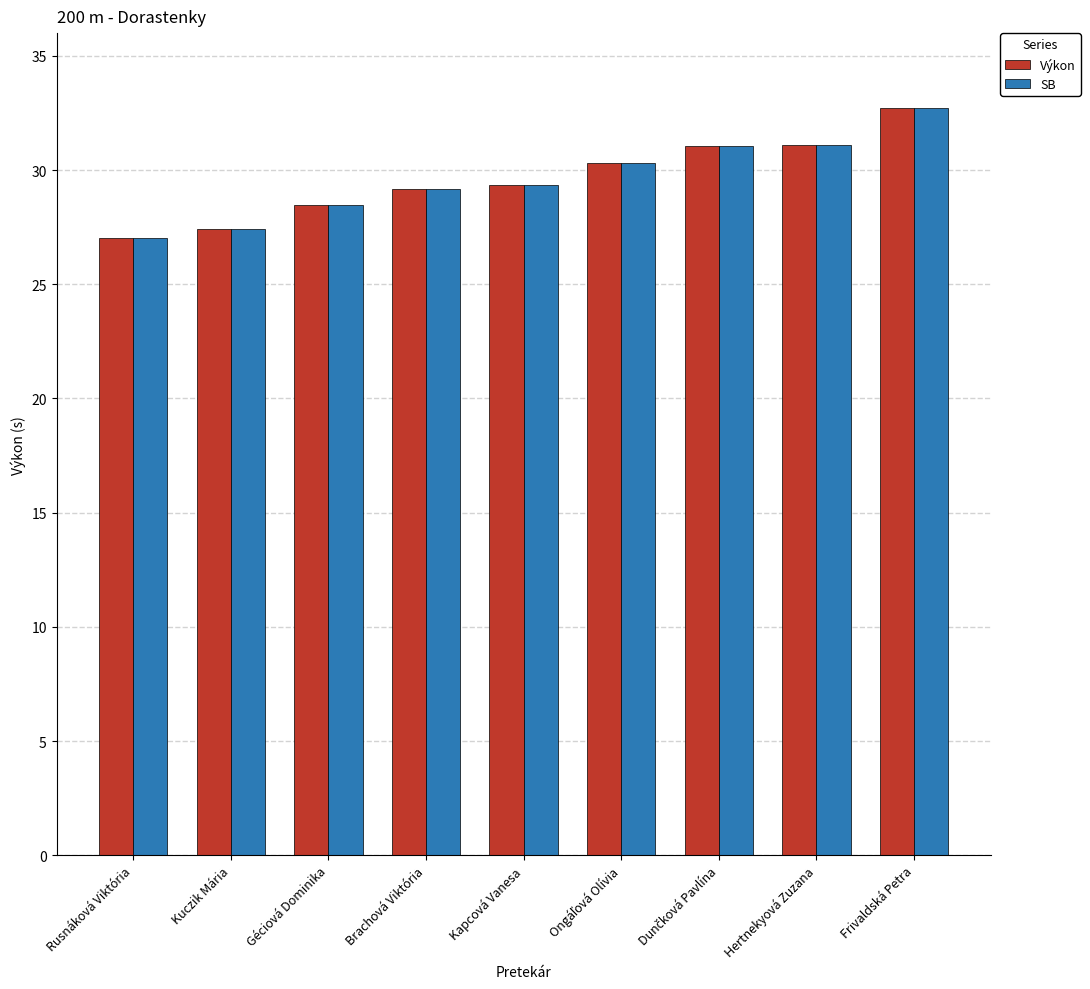

What is the difference between the second highest and second lowest values in the SB series?

3.6